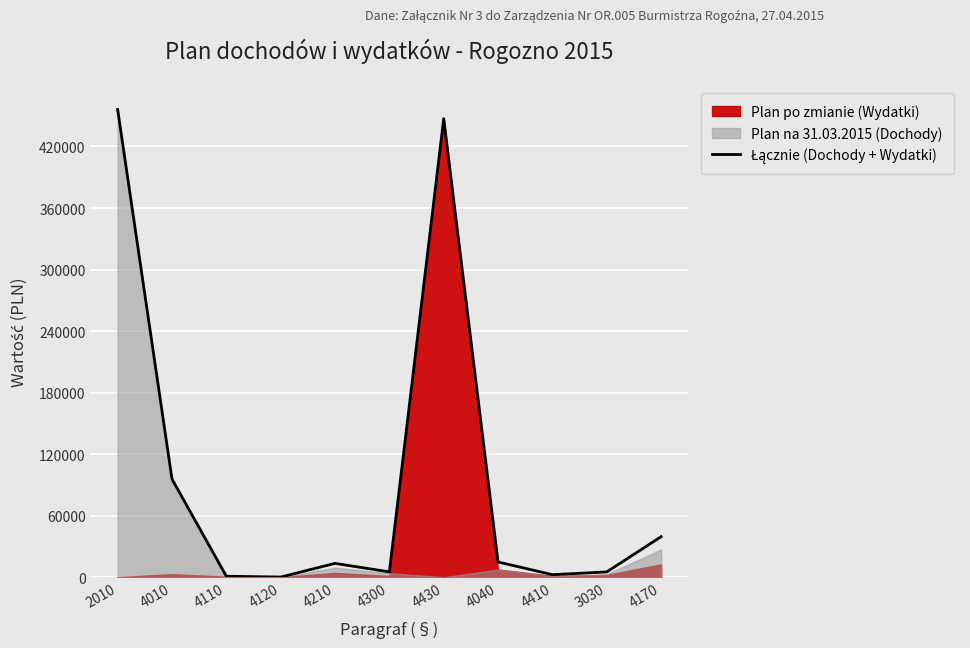

What is the change in value from 4210 to 4040?

+1357.5